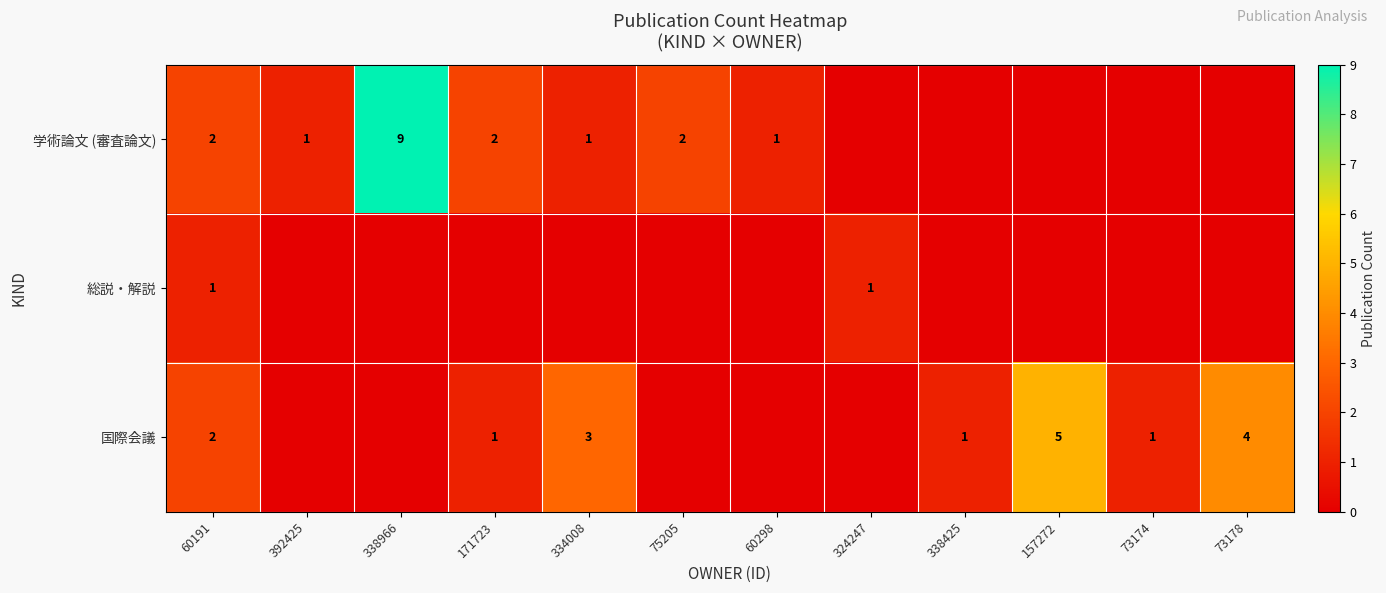

What is the spread (max minus min) of values at 75205?

2